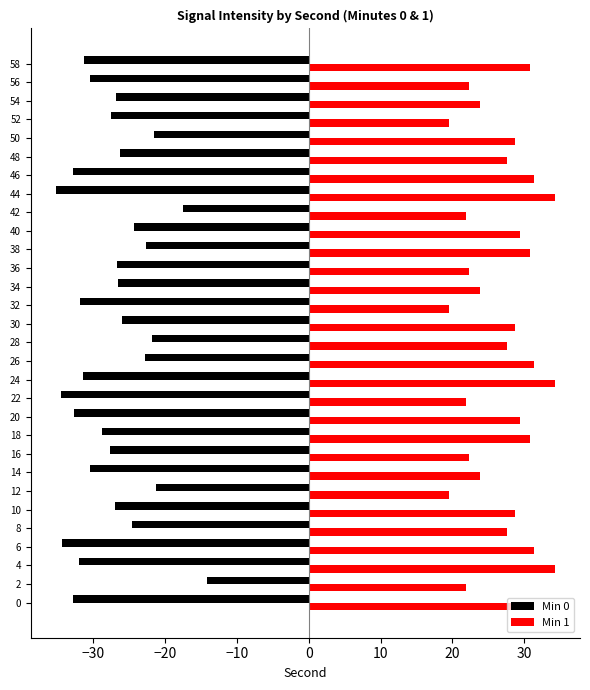

The value of Min 1 at 2 is 22.0. True or false?

True